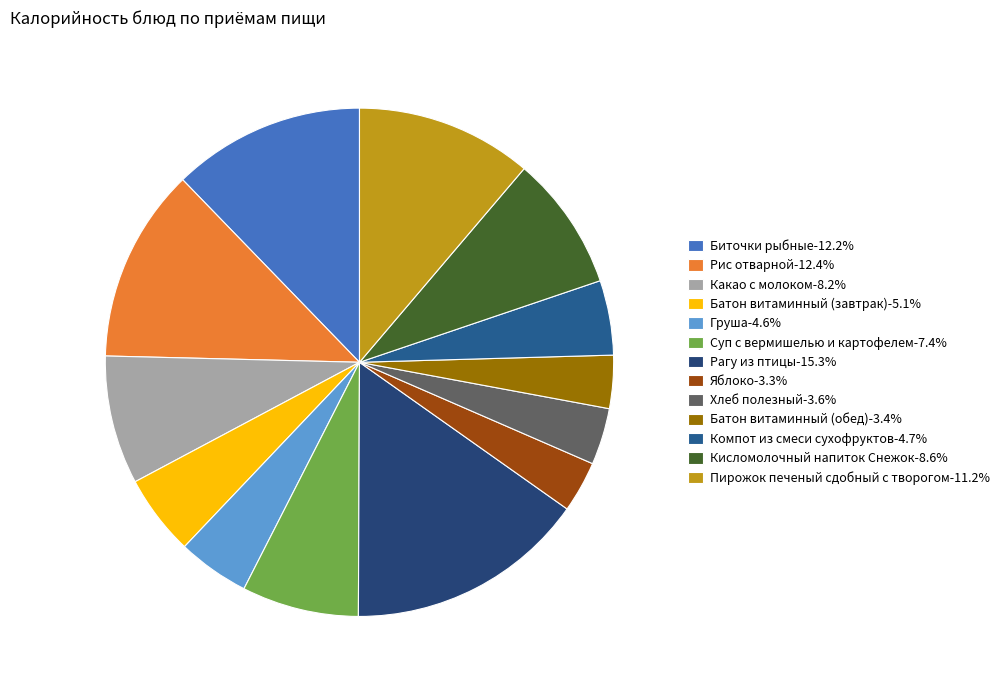

Count the number of slices in the pie.

13